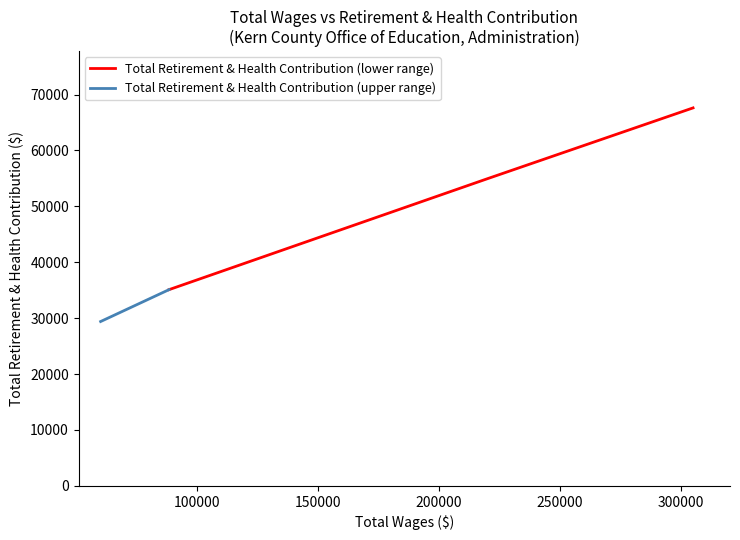

List the labels in order of value, largest first.

304935.0, 219567.0, 88608.0, 60386.0